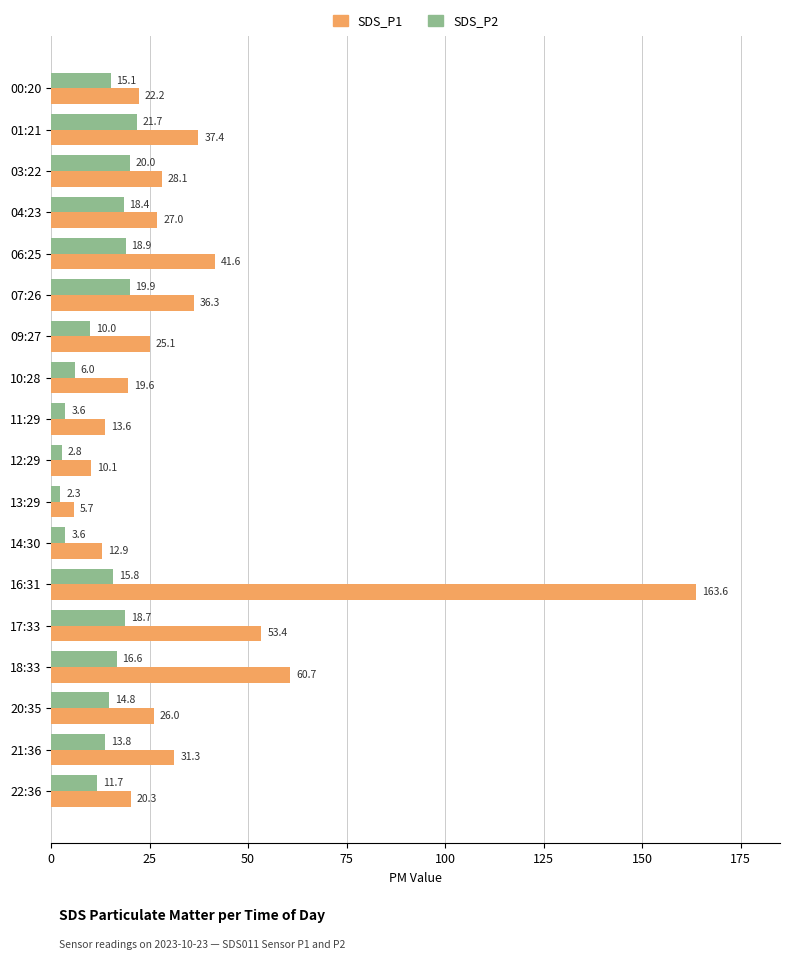

Rank the series by their average value, from highest to lowest.

SDS_P1, SDS_P2